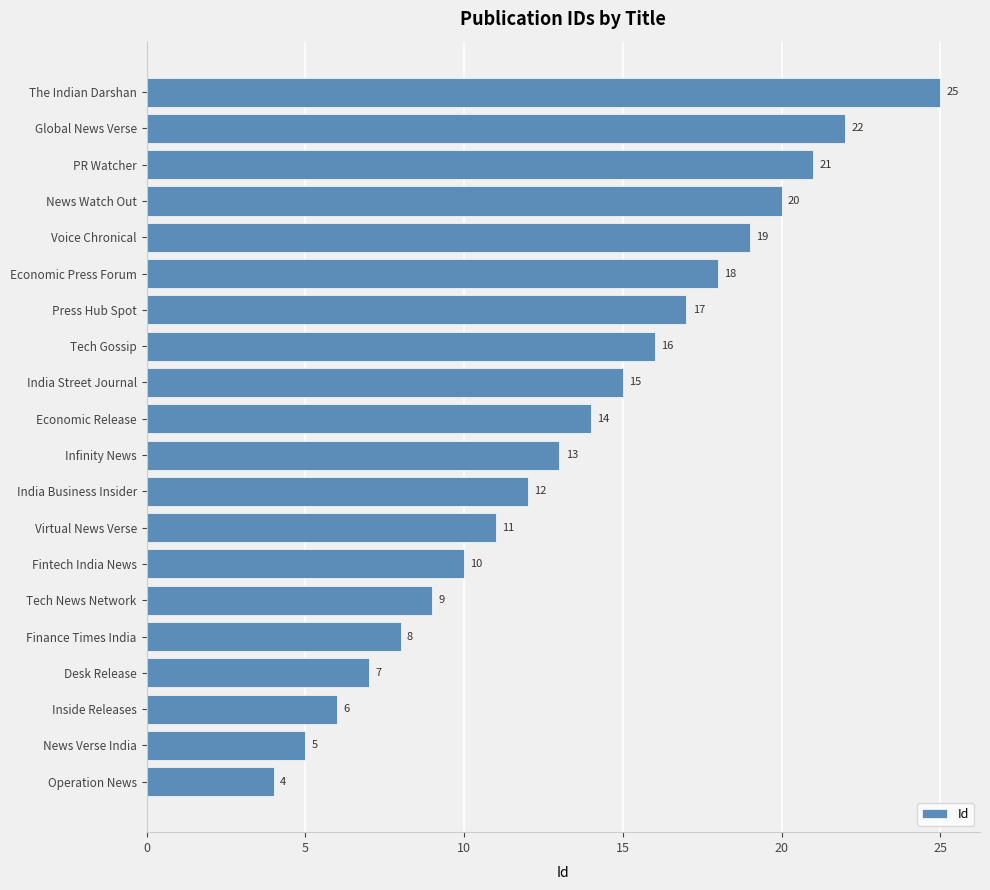

Rank the categories by value from highest to lowest.

The Indian Darshan, Global News Verse, PR Watcher, News Watch Out, Voice Chronical, Economic Press Forum, Press Hub Spot, Tech Gossip, India Street Journal, Economic Release, Infinity News, India Business Insider, Virtual News Verse, Fintech India News, Tech News Network, Finance Times India, Desk Release, Inside Releases, News Verse India, Operation News